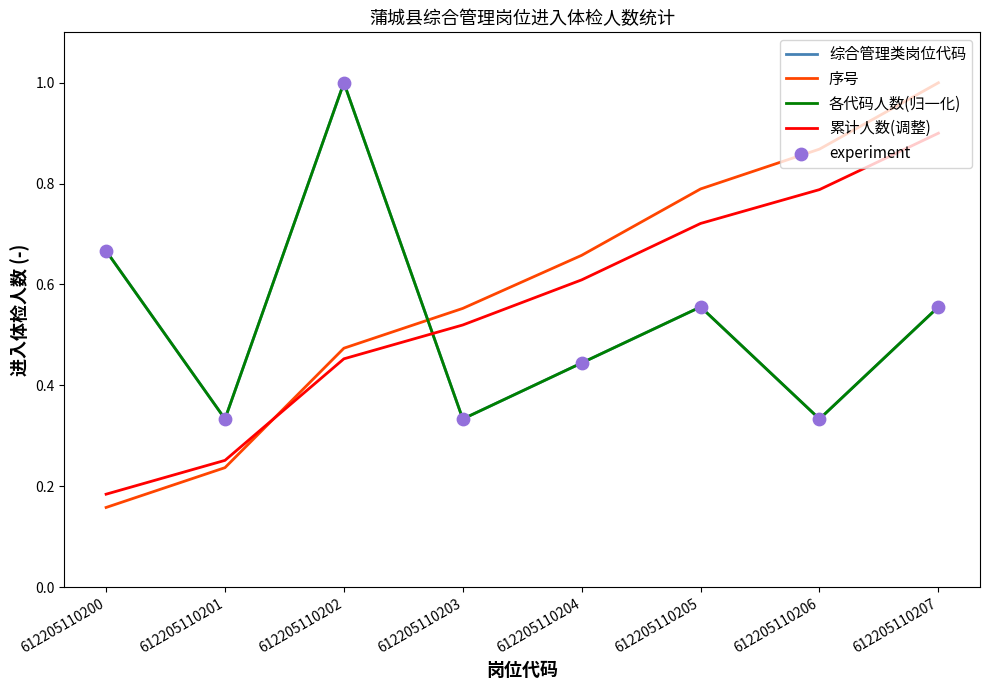

What are all the series names shown in the legend?

综合管理类岗位代码, 序号, 各代码人数(归一化), 累计人数(调整), experiment